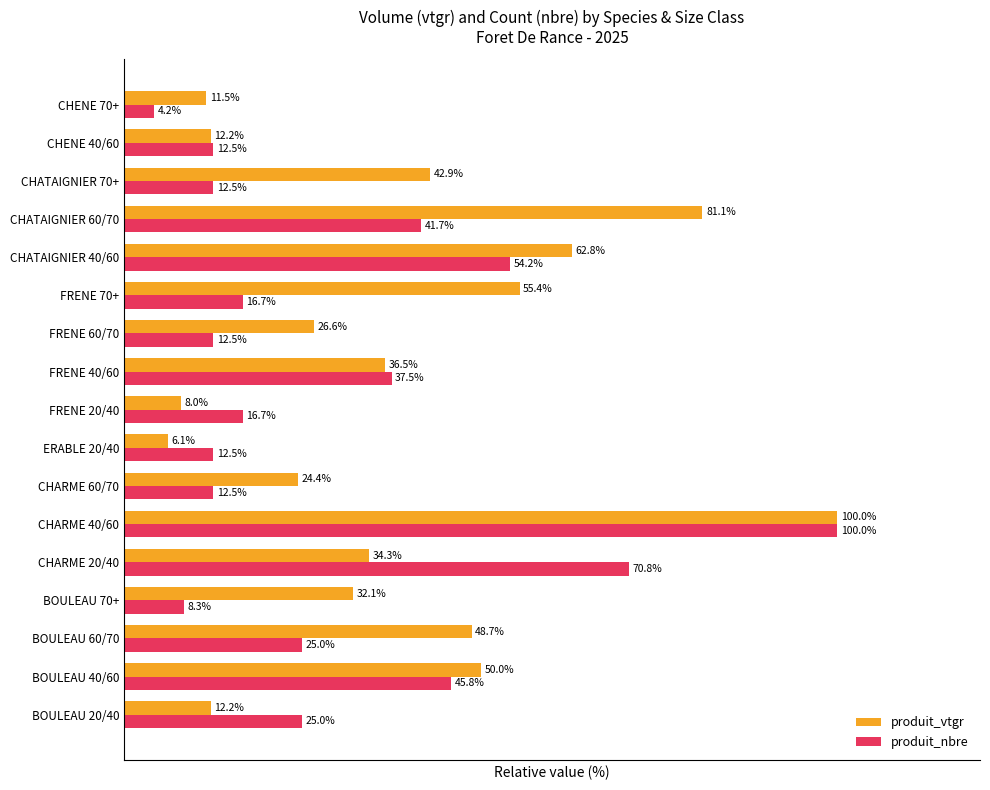

Which series has the widest spread of values?

produit_nbre